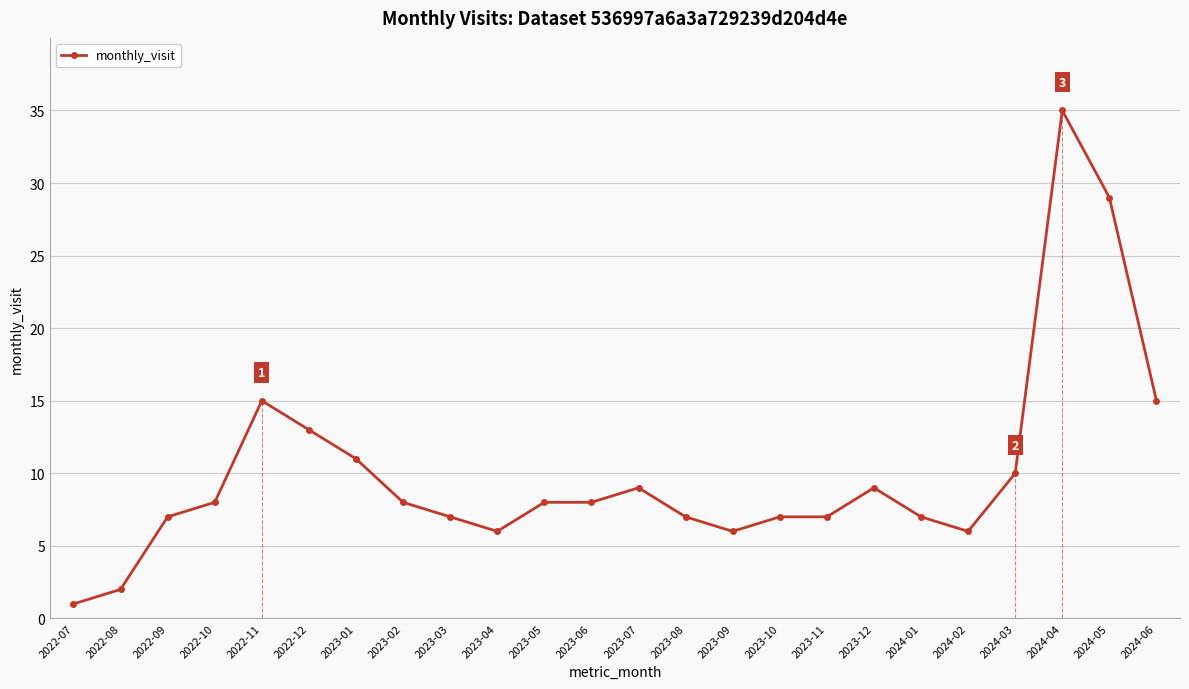

Read the value at 2023-01.

11